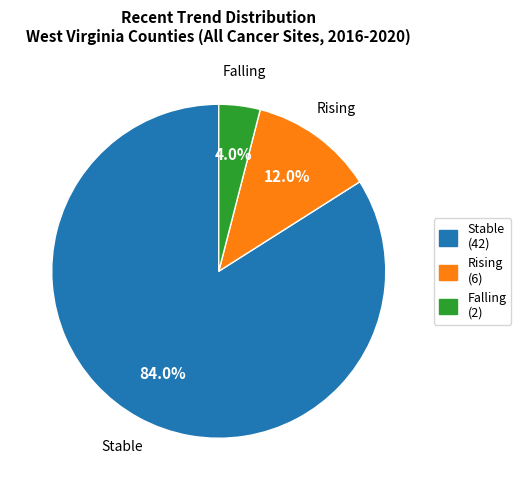

Is there a majority slice in this chart?

Yes